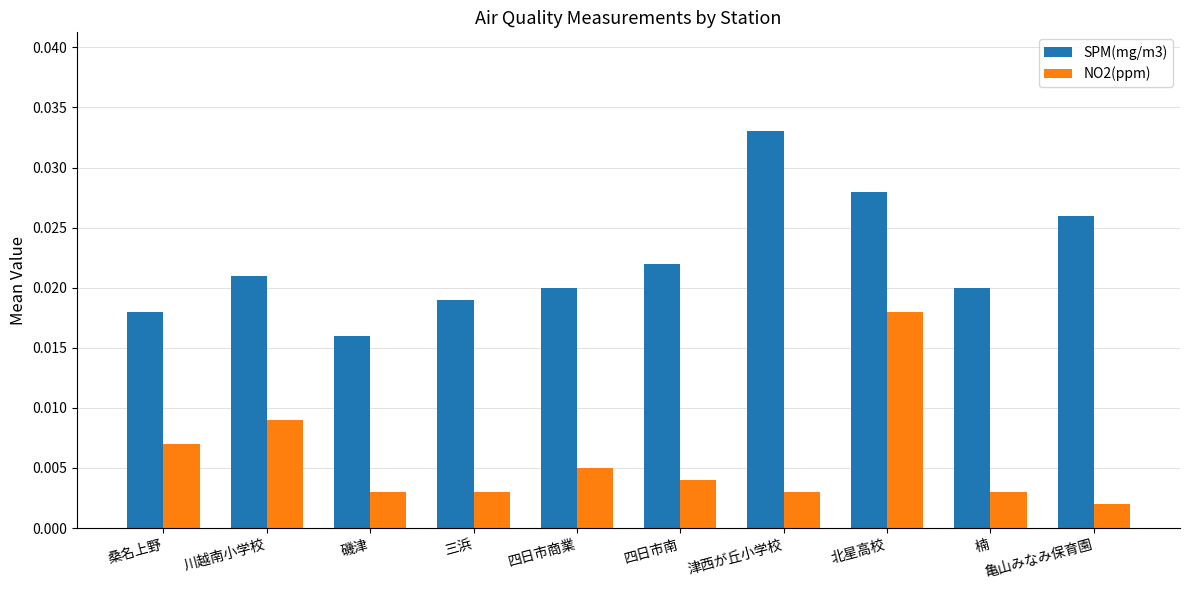

Rank the series at 桑名上野 from highest to lowest value.

SPM(mg/m3), NO2(ppm)